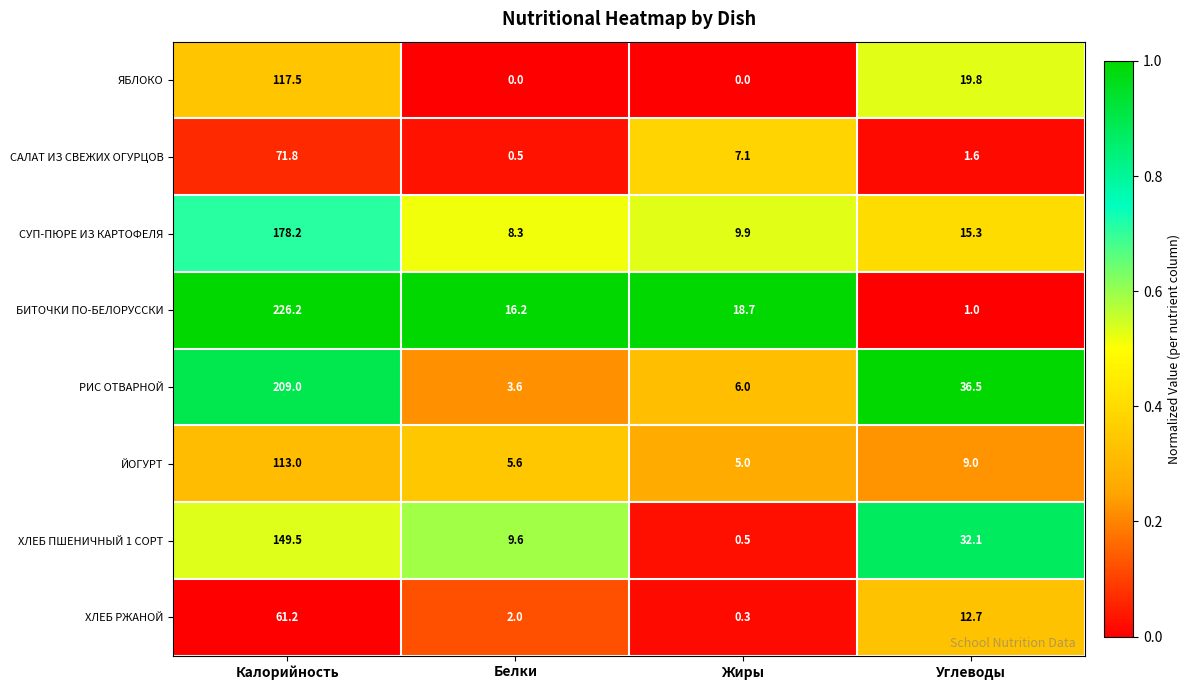

How many categories are shown in the chart?

4